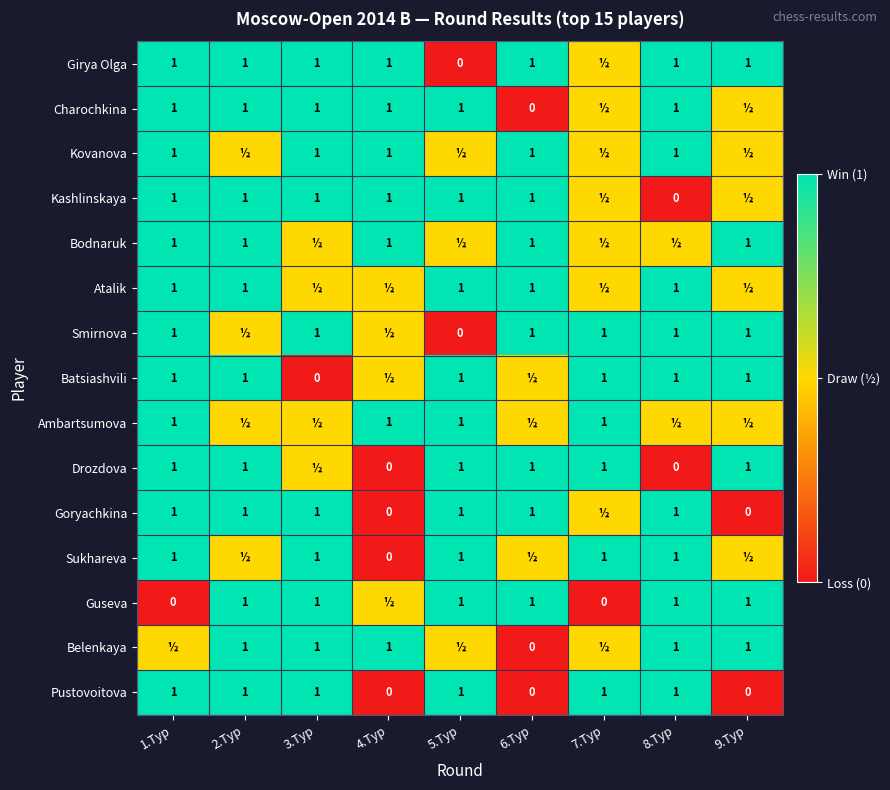

Is it true that Girya Olga equals 1.8 at 6.Тур?

False